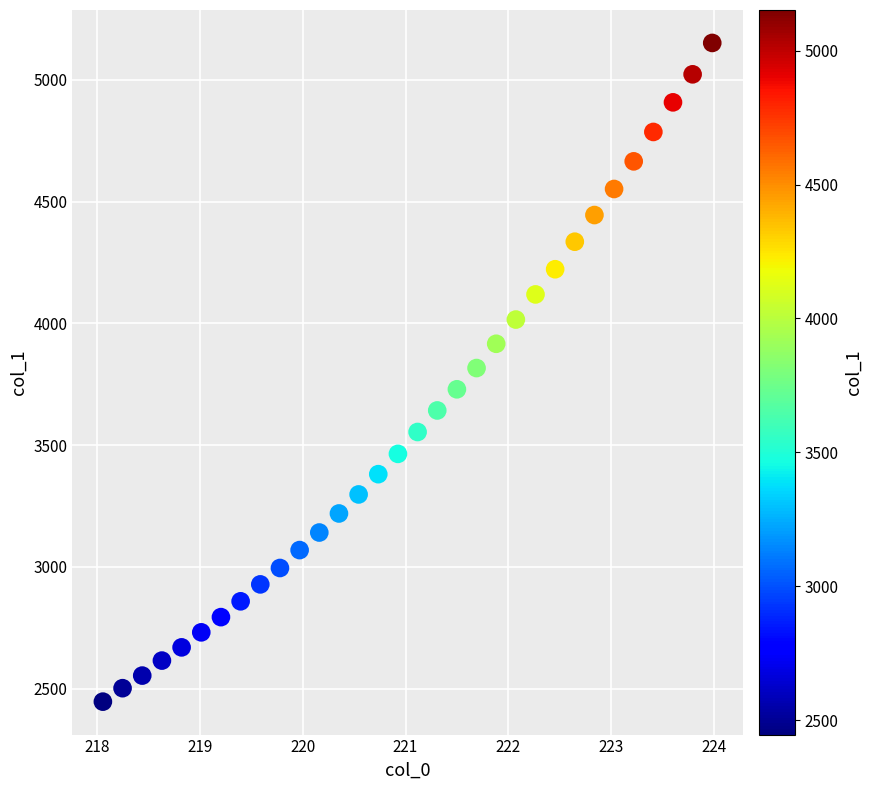

What is the range of Y values (max minus min)?

2705.1